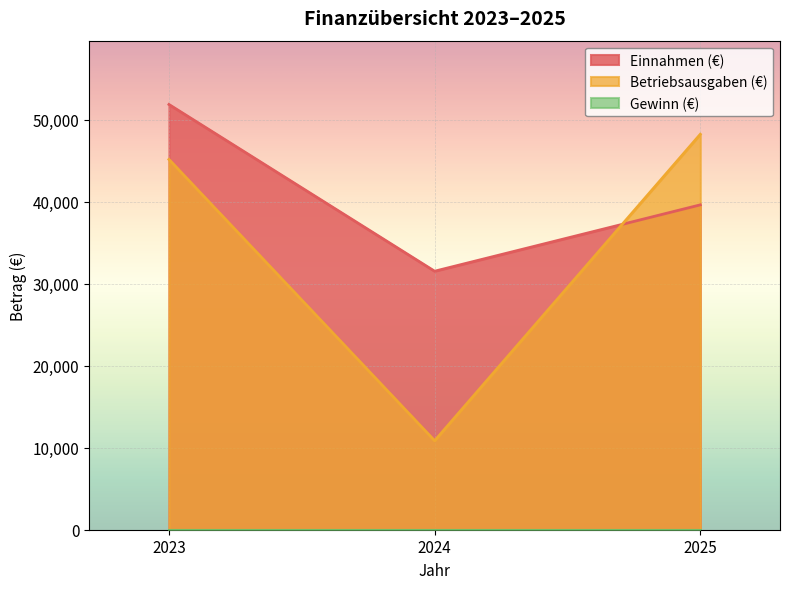

Between 2023 and 2025, which series saw the biggest shift?

Einnahmen (€)